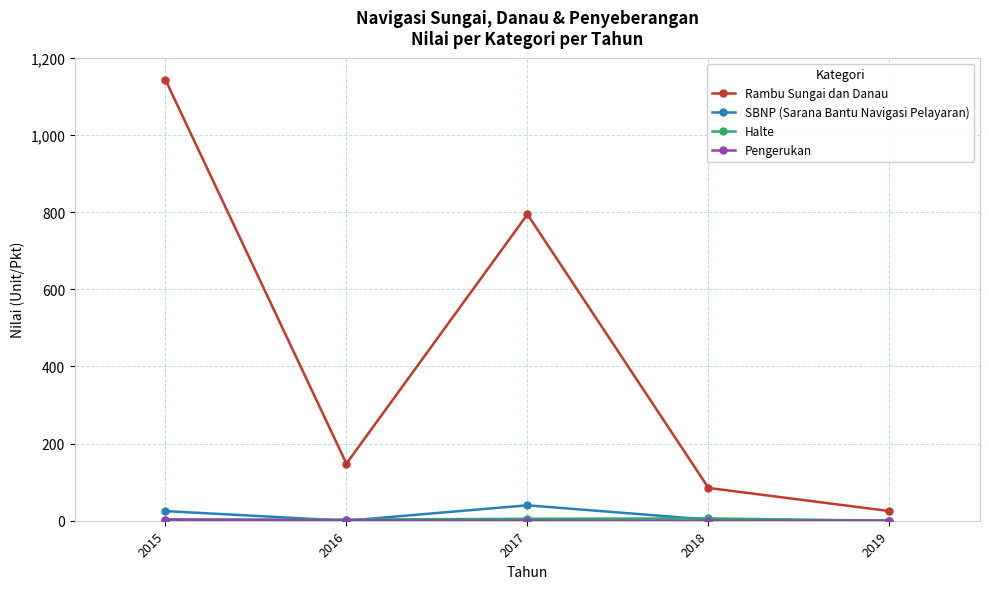

At which category is the sum across all series the highest?

2015